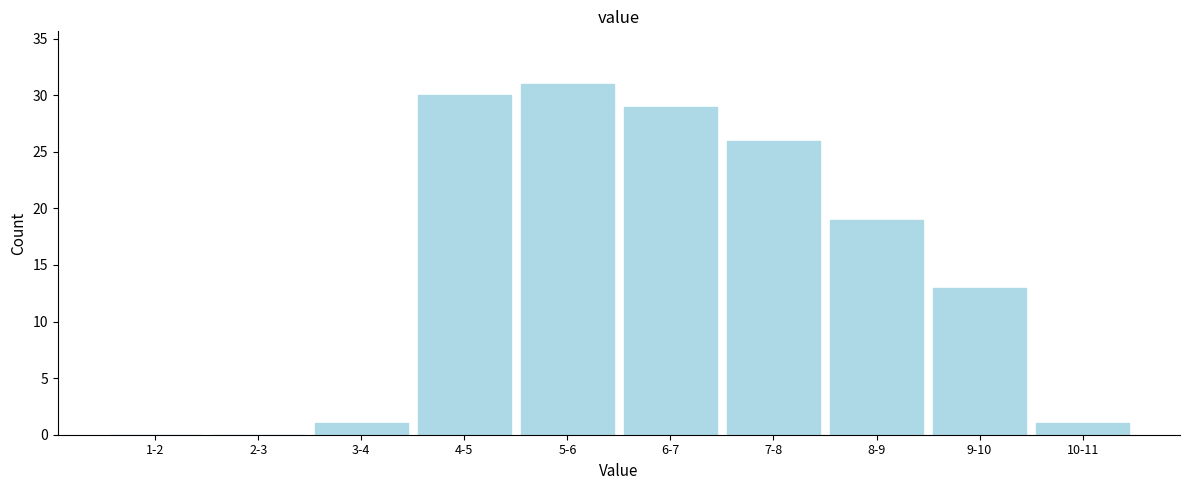

Reading left to right, transcribe all the data shown in this chart.

1-2=0	2-3=0	3-4=1	4-5=30	5-6=31	6-7=29	7-8=26	8-9=19	9-10=13	10-11=1